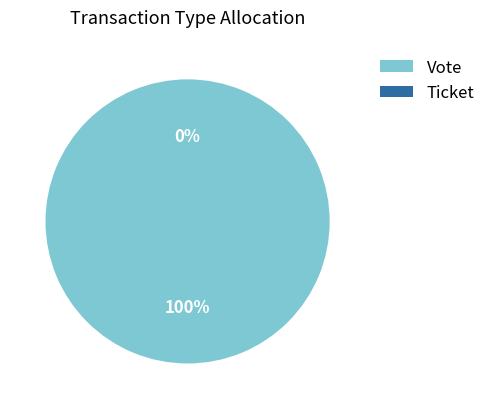

Is it true that Ticket is 1% of the pie?

False